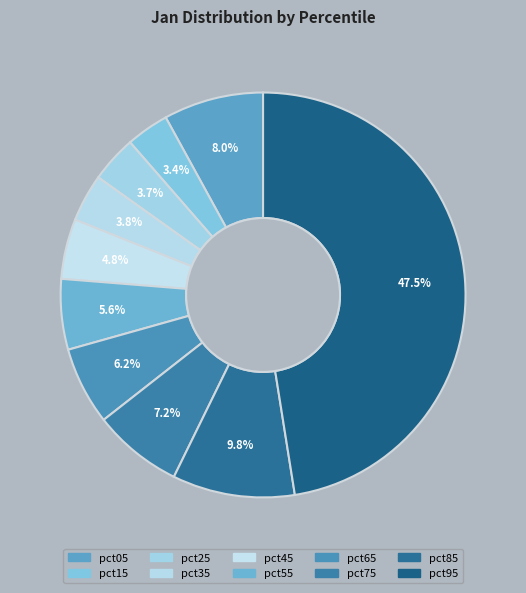

Does any single category account for the majority?

No